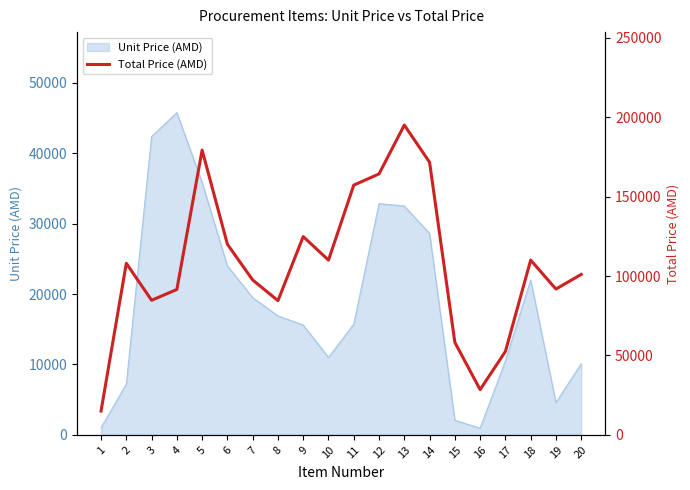

What is the minimum value shown in the chart?

15000